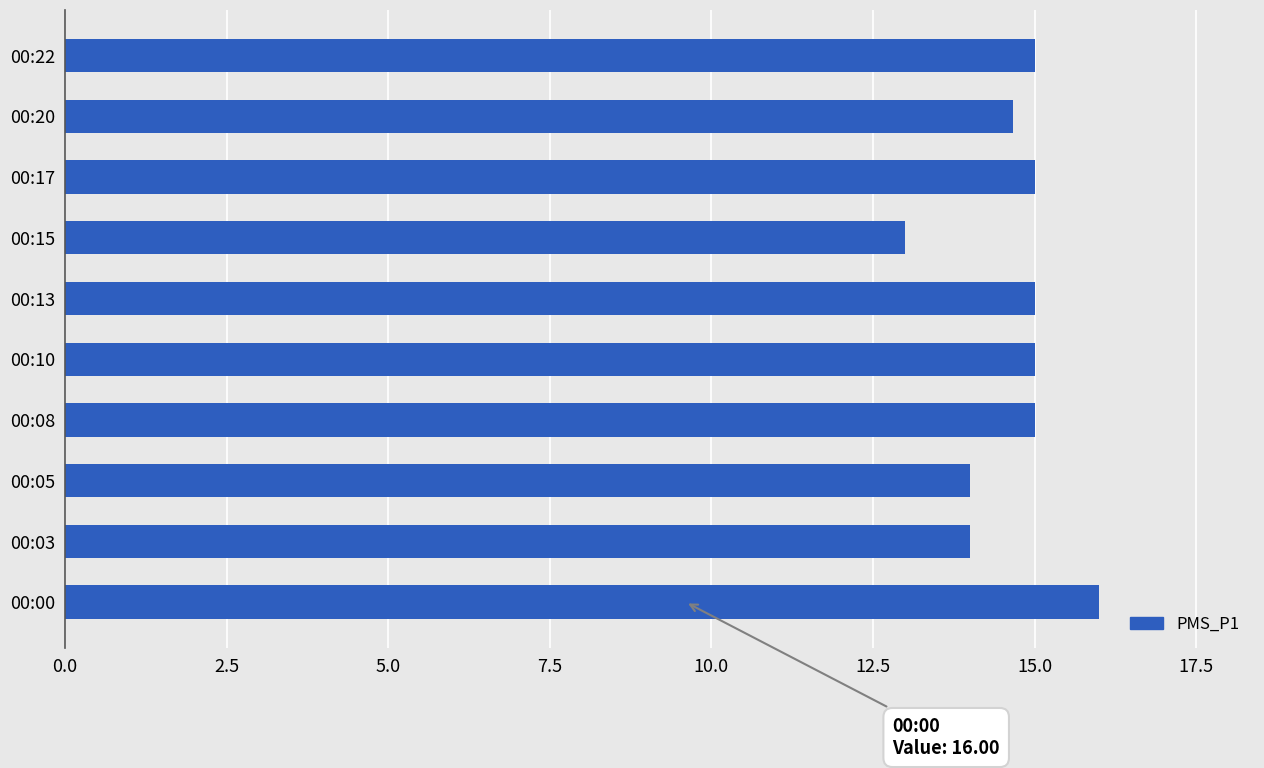

The chart shows a value of 20.6 at 00:08. True or false?

False